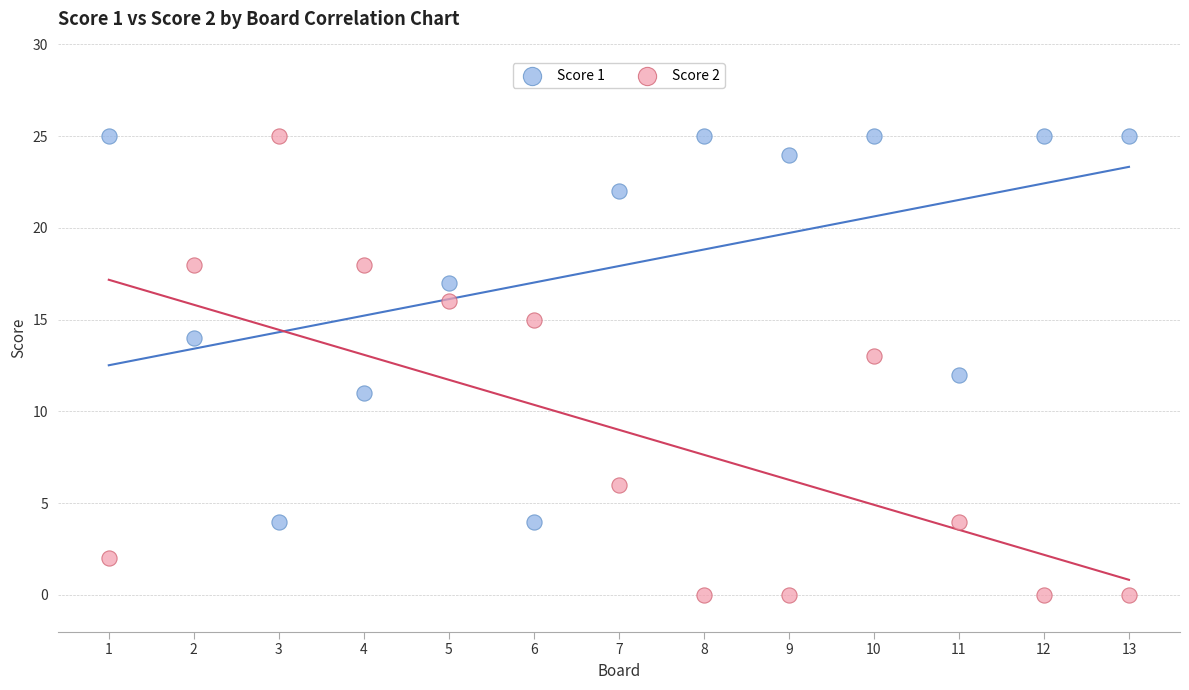

Which series reaches the minimum Y coordinate?

Score 2